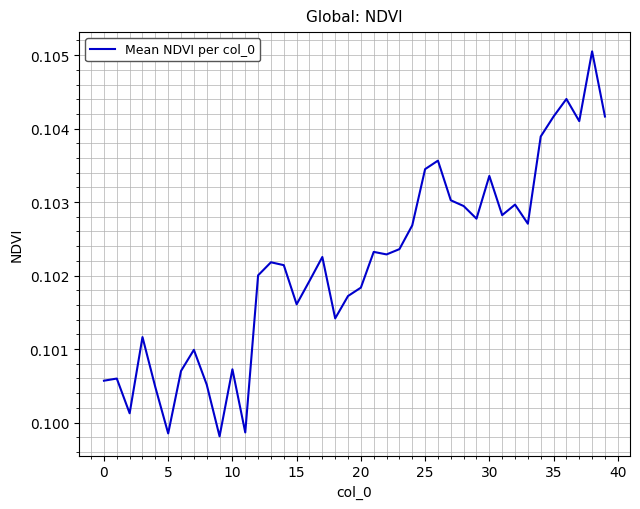

Count the number of data series in this chart.

1